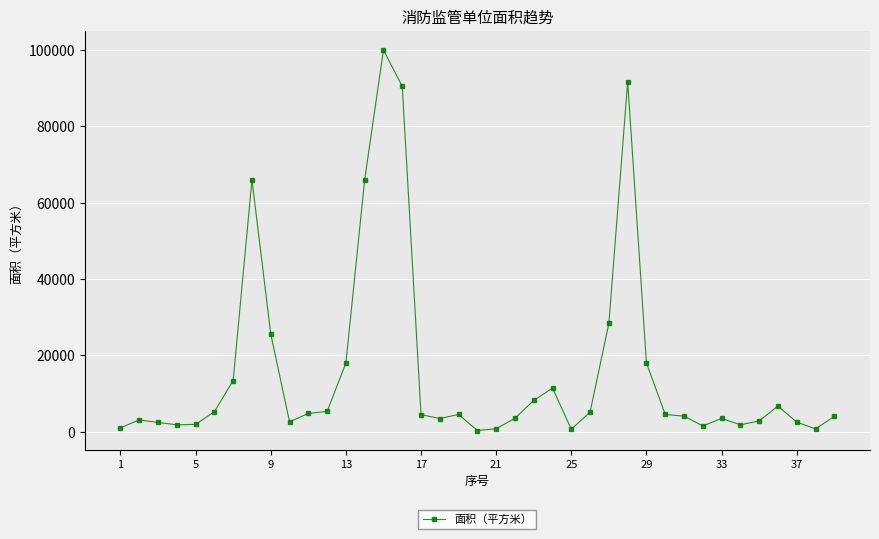

What is the maximum value shown in the chart?

100000.0